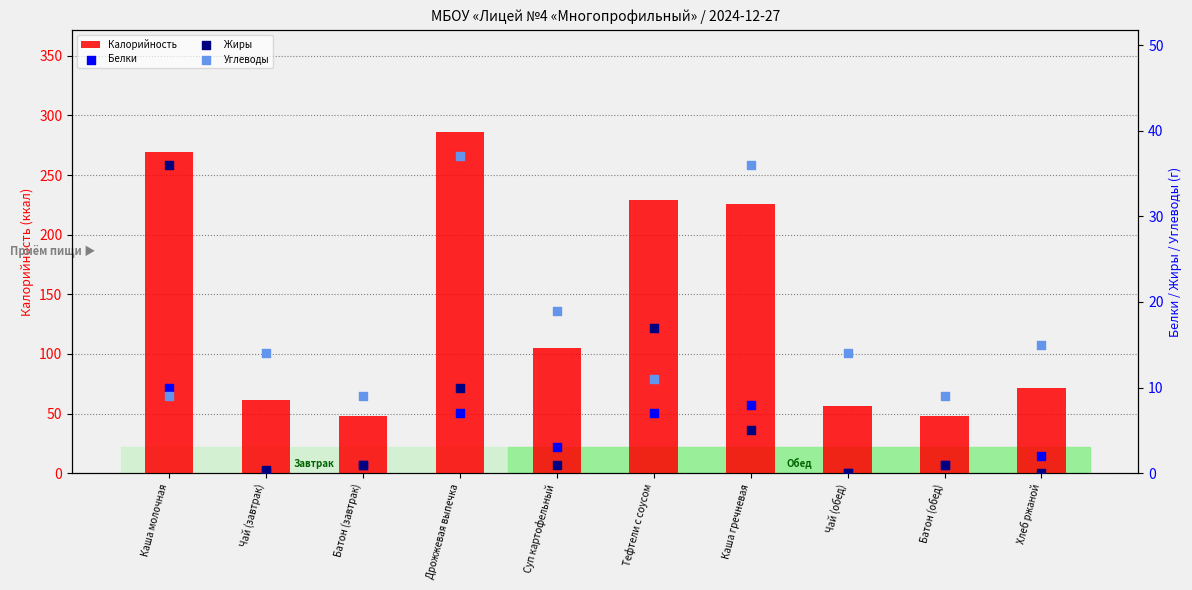

Which series contains the lowest Y value?

Белки